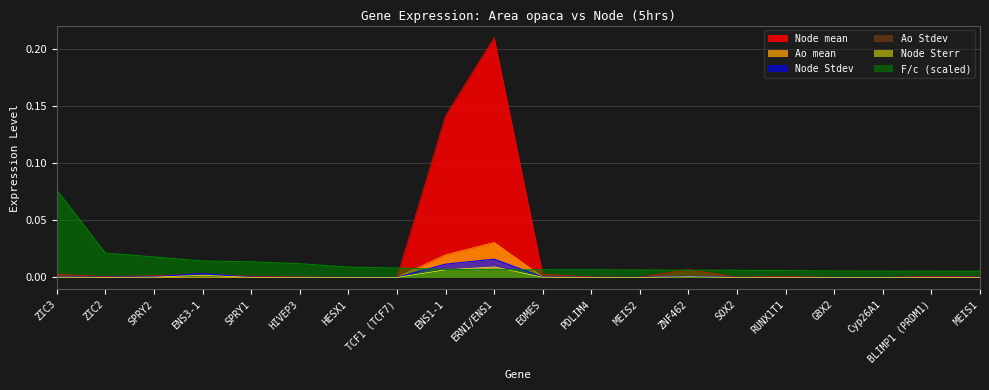

What is the label of the 15th point from the right?

HIVEP3